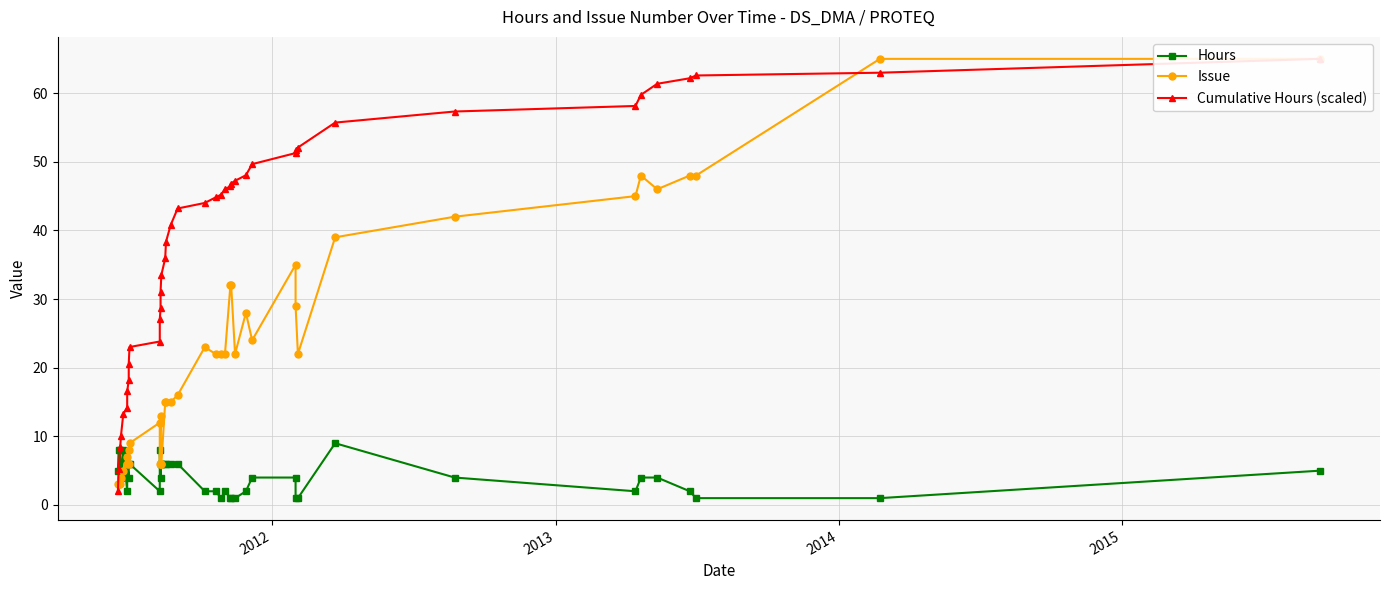

True or false: Cumulative Hours (scaled) and Hours cross at least once.

True